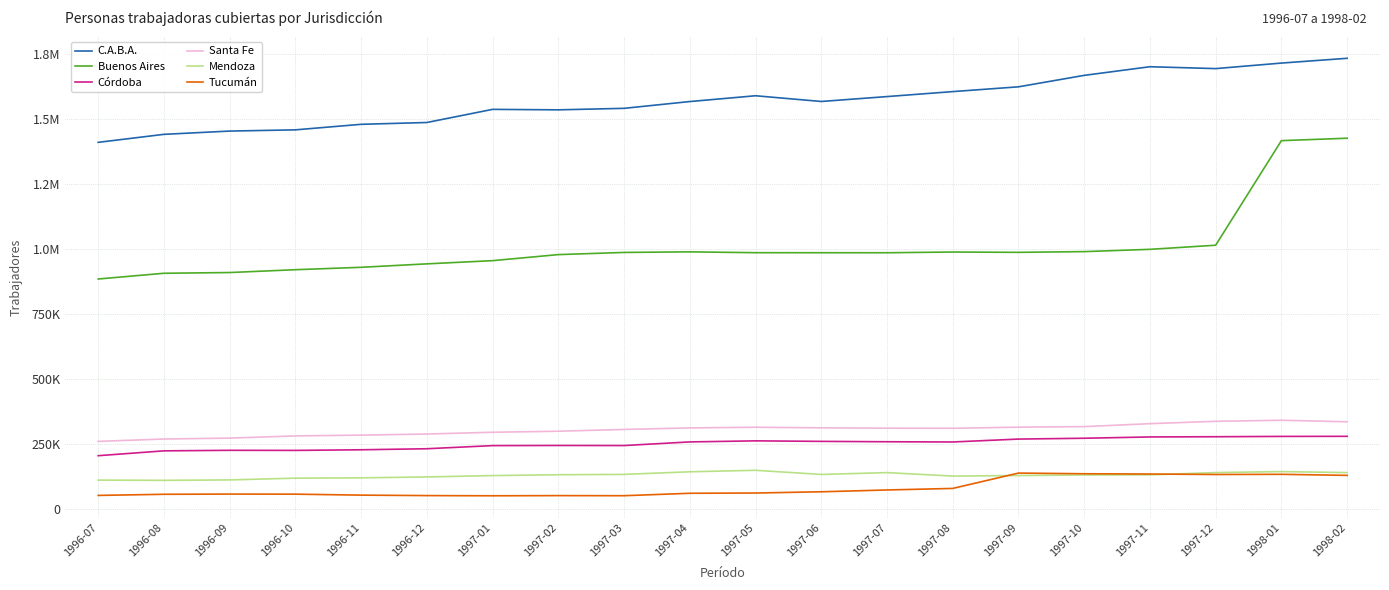

What are all the series names shown in the legend?

C.A.B.A., Buenos Aires, Córdoba, Santa Fe, Mendoza, Tucumán